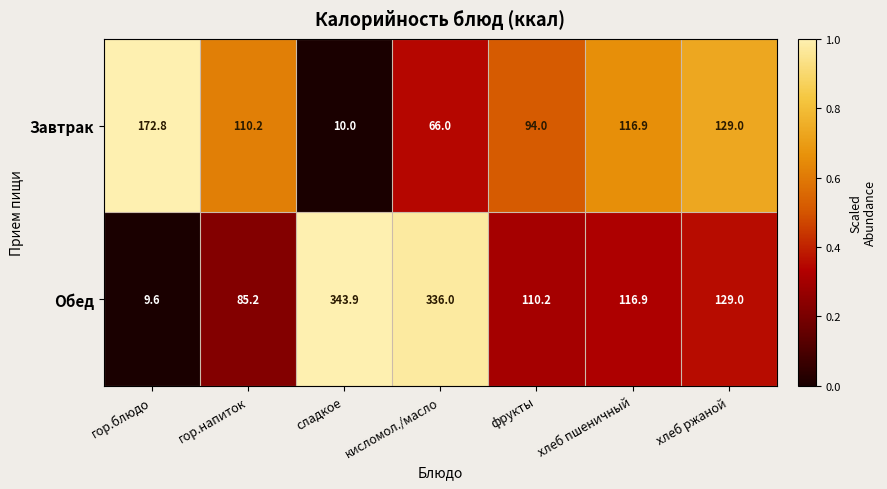

Reading left to right, what are all the values shown in this chart?

Завтрак: 172.8	110.2	10.0	66.0	94.0	116.9	129.0
Обед: 9.6	85.2	343.9	336.0	110.2	116.9	129.0